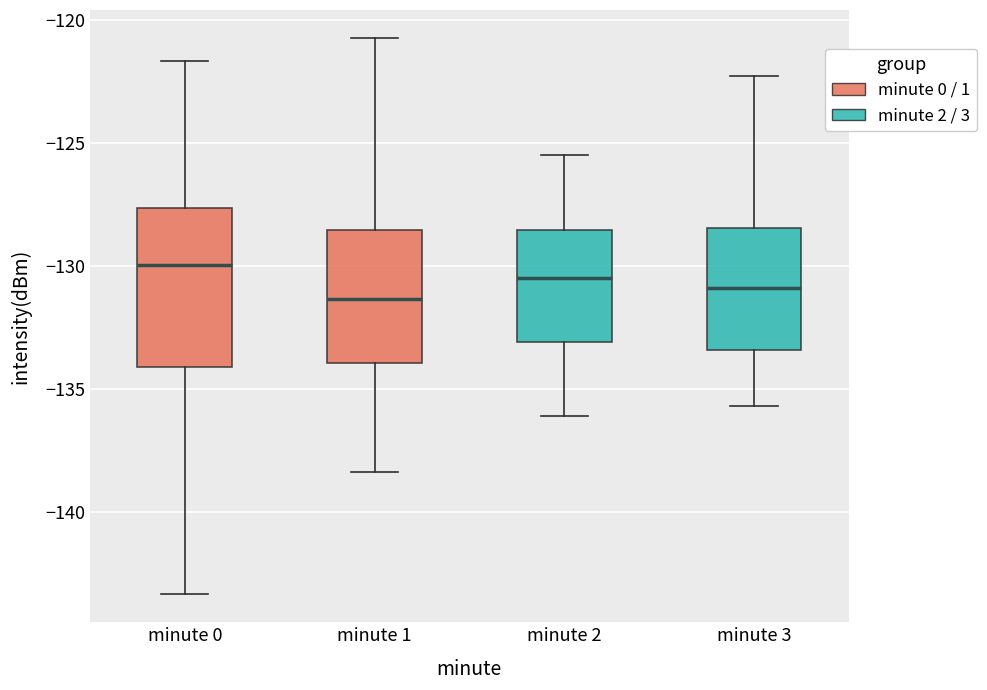

Comparing the boxes themselves (not the whiskers), which one is the tallest?

minute 0